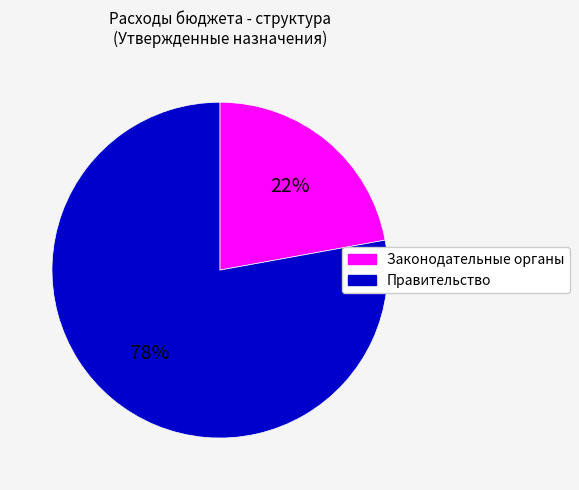

To the nearest percent, what is the difference between the largest and smallest slice percentages?

56%